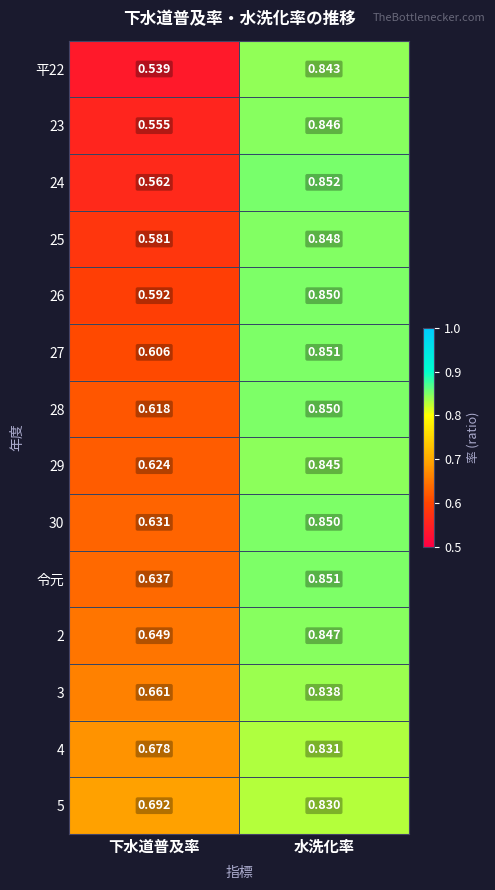

List the labels in order of 28 value, smallest first.

下水道普及率, 水洗化率